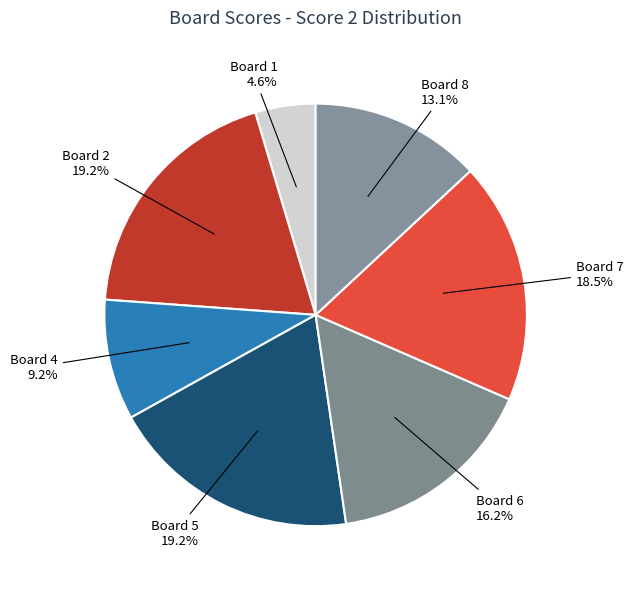

Rank the categories by value from highest to lowest.

Board 2, Board 5, Board 7, Board 6, Board 8, Board 4, Board 1, Board 3